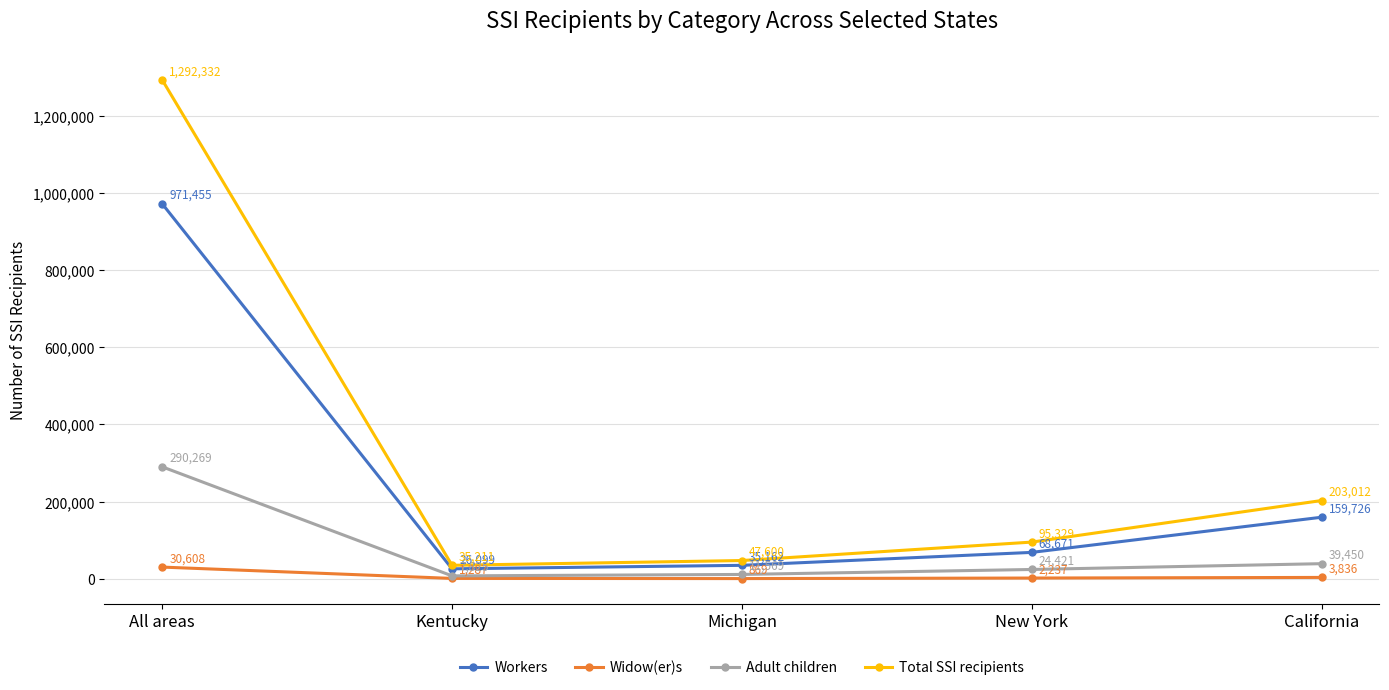

What is the lowest value of the Adult children series?

7825